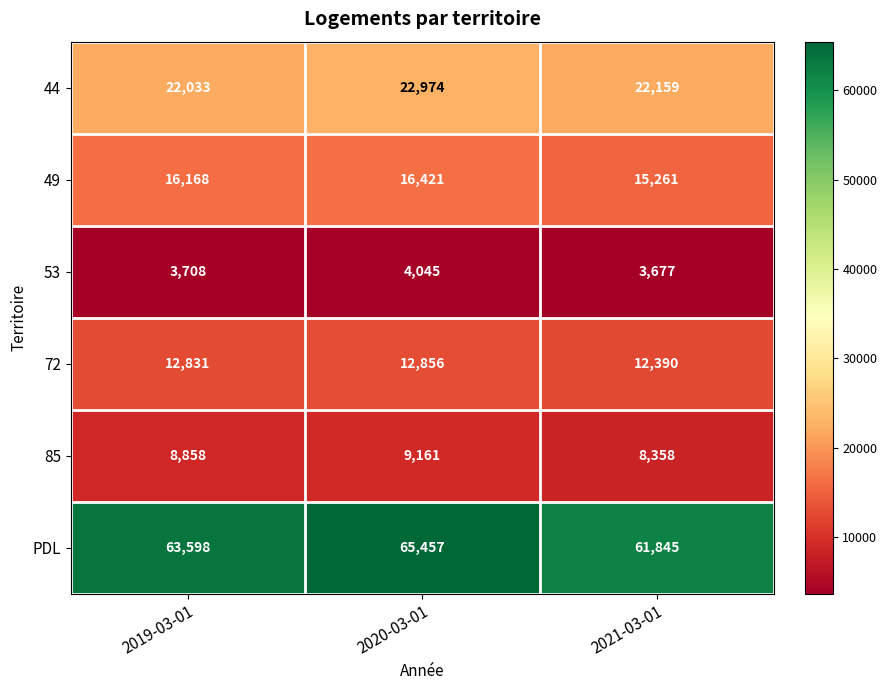

True or false: 85 has a value of 9161 at 2020-03-01.

True